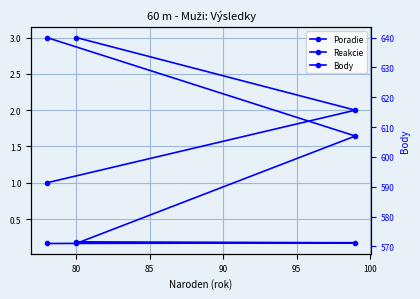

What are all the series names shown in the legend?

Poradie, Reakcie, Body